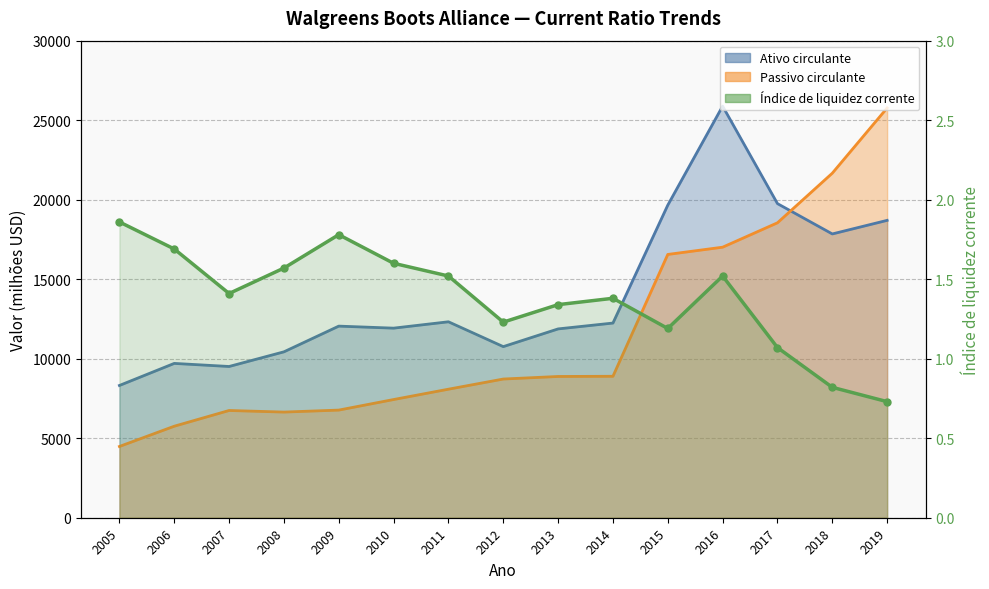

List the labels in order of value, largest first.

2005, 2009, 2006, 2010, 2008, 2011, 2016, 2007, 2014, 2013, 2012, 2015, 2017, 2018, 2019